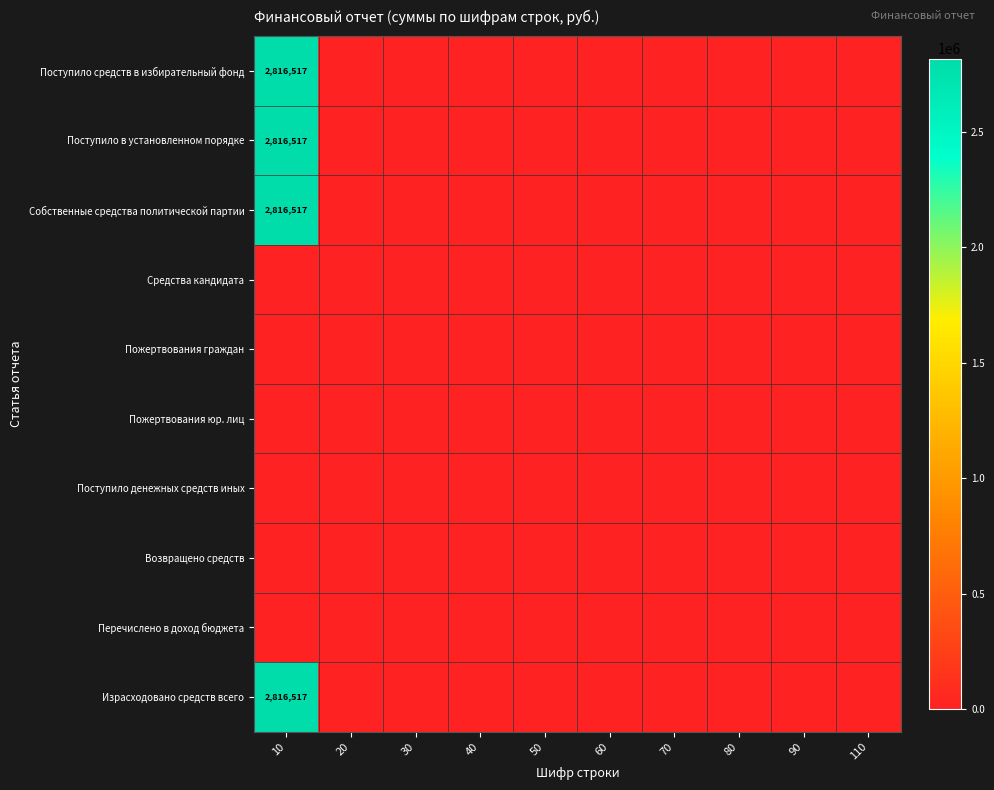

The value of Израсходовано средств всего at 10 is 936264. True or false?

False